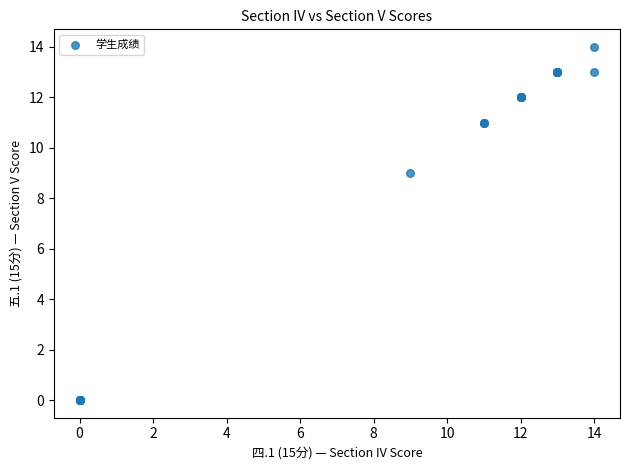

What Y value in the scatter plot is closest to 7?

9